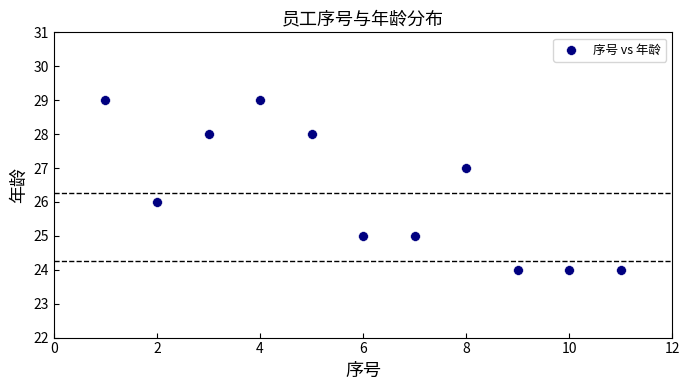

What is the average Y value?

26